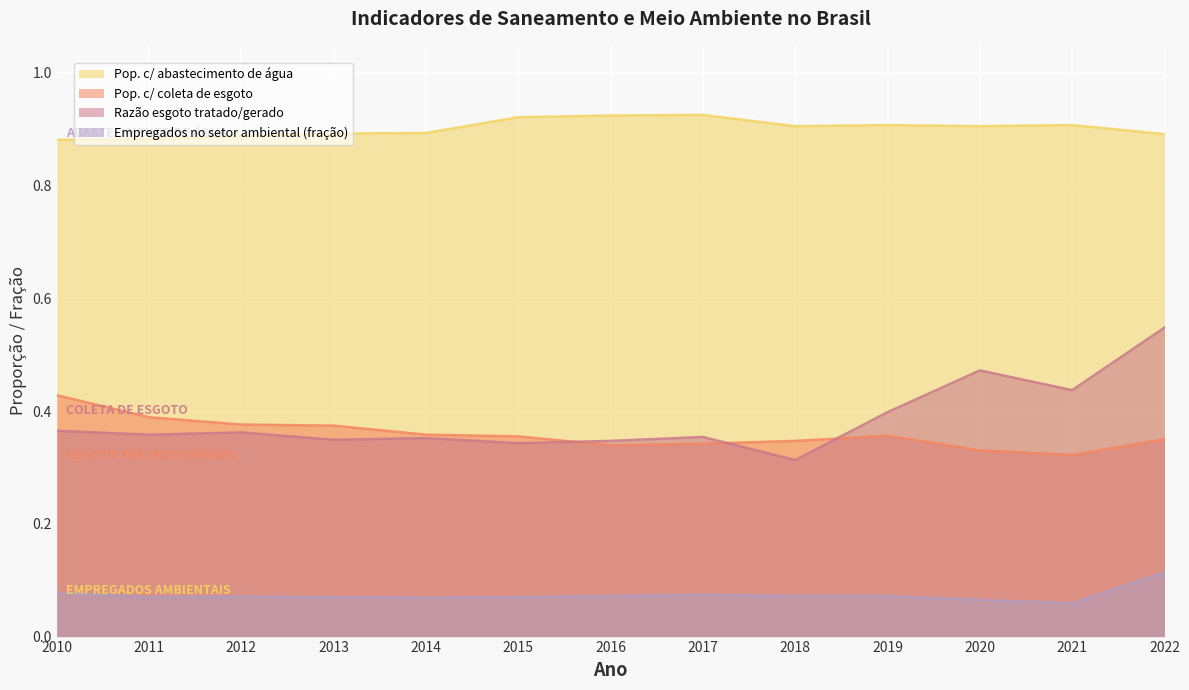

True or false: Empregados no setor ambiental (fração) has a value of 0.1 at 2017.

False